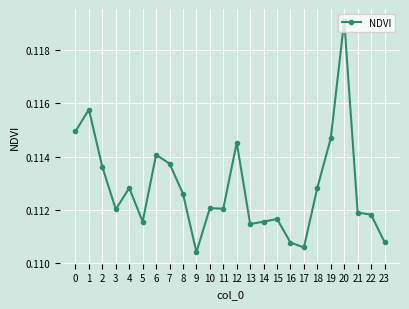

Where is the first local maximum?

1